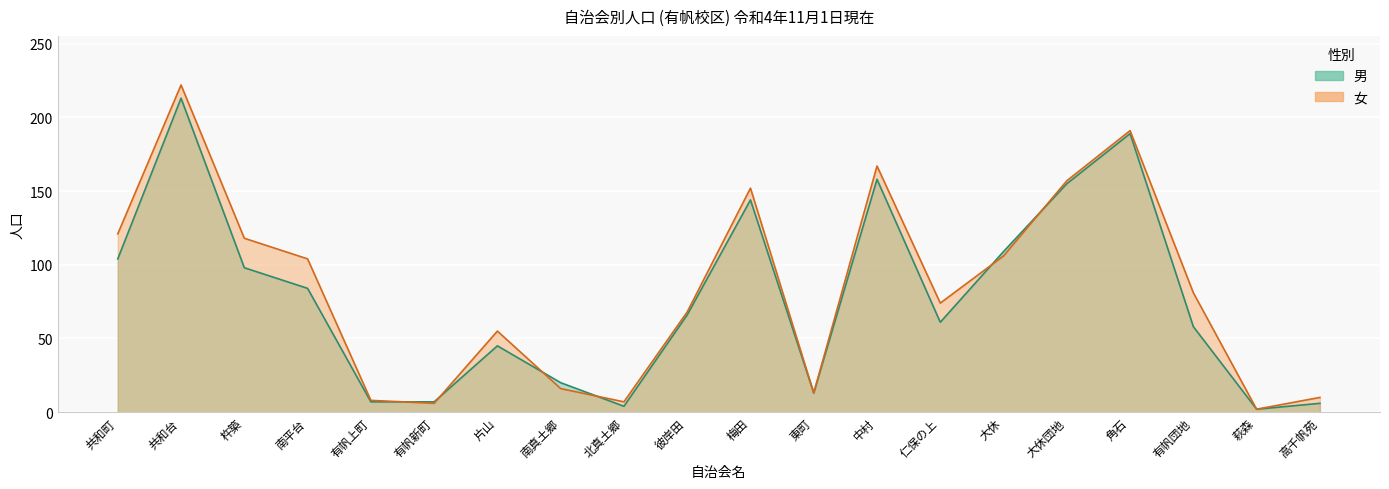

At which category does 女 reach its first local peak?

共和台